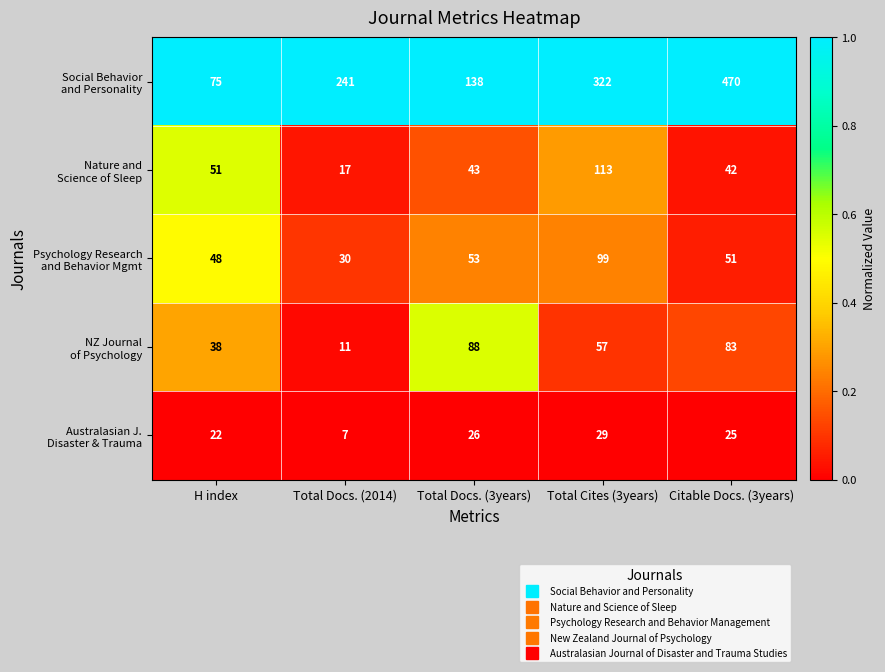

What is the total value across all series at Total Docs. (3years)?

348